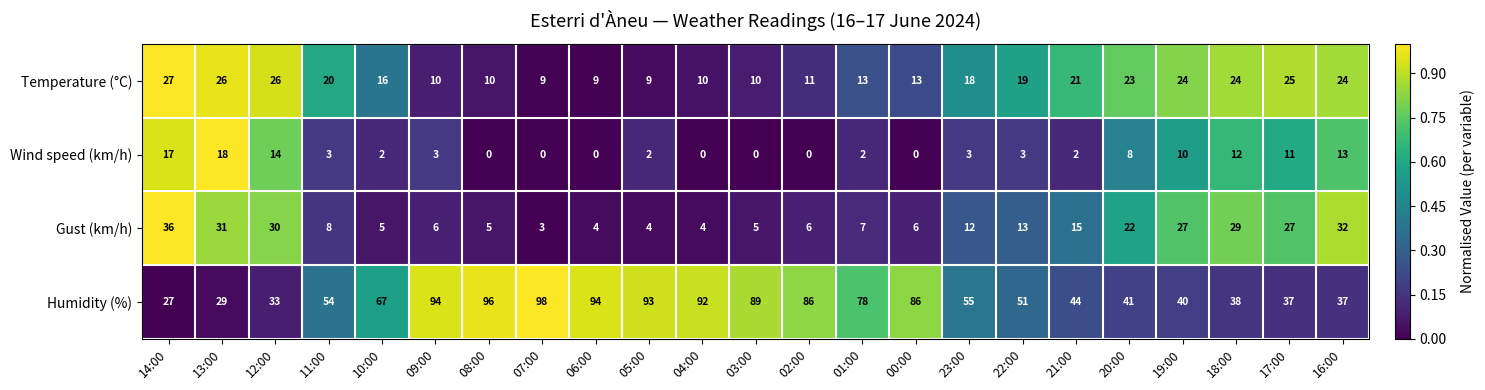

What is the spread (max minus min) of values at 13:00?

13